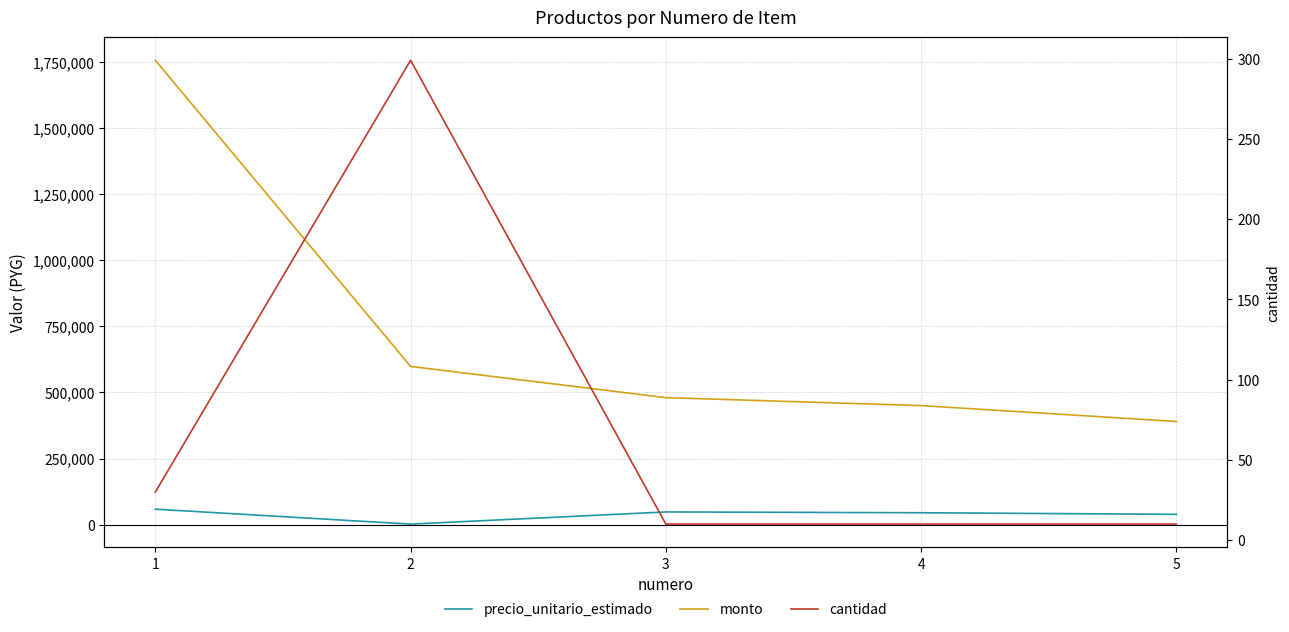

Reading left to right, extract all data points from this chart.

precio_unitario_estimado: 1=58500	2=2000	3=48000	4=45000	5=38987
monto: 1=1755000	2=598000	3=480000	4=450000	5=389870
cantidad: 1=30	2=299	3=10	4=10	5=10